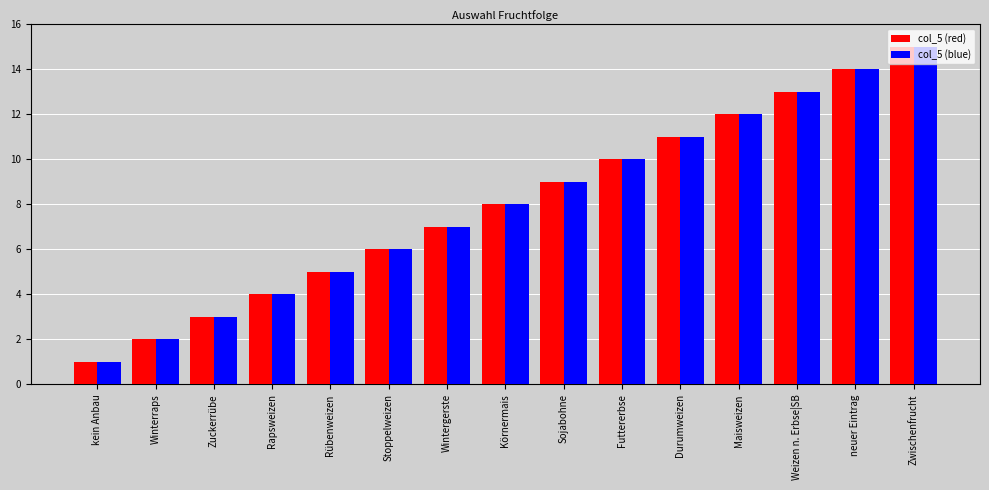

The col_5 (blue) series shows 5 at Zuckerrübe. True or false?

False